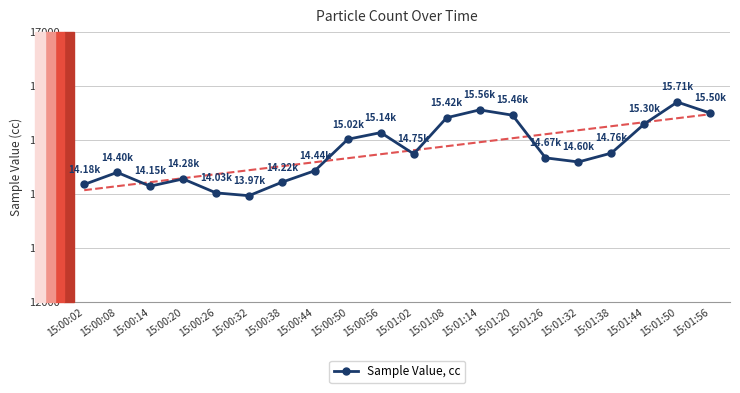

What position from the left is 15:00:32?

6